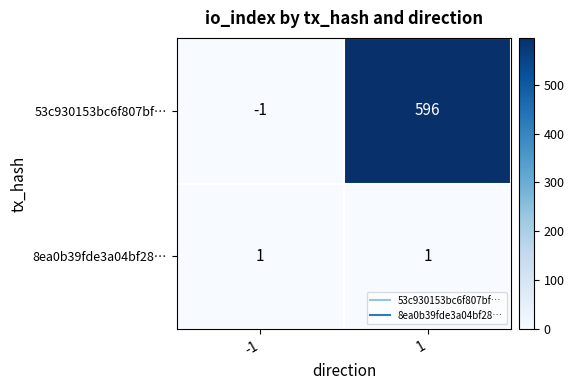

Count the number of categories in the chart.

2